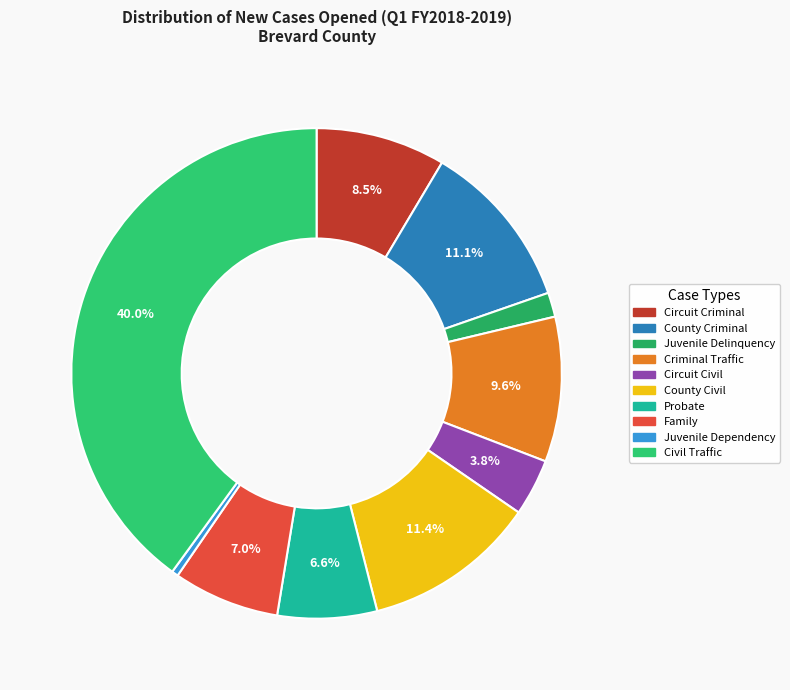

What percentage is the County Civil slice, to the nearest percent?

11%